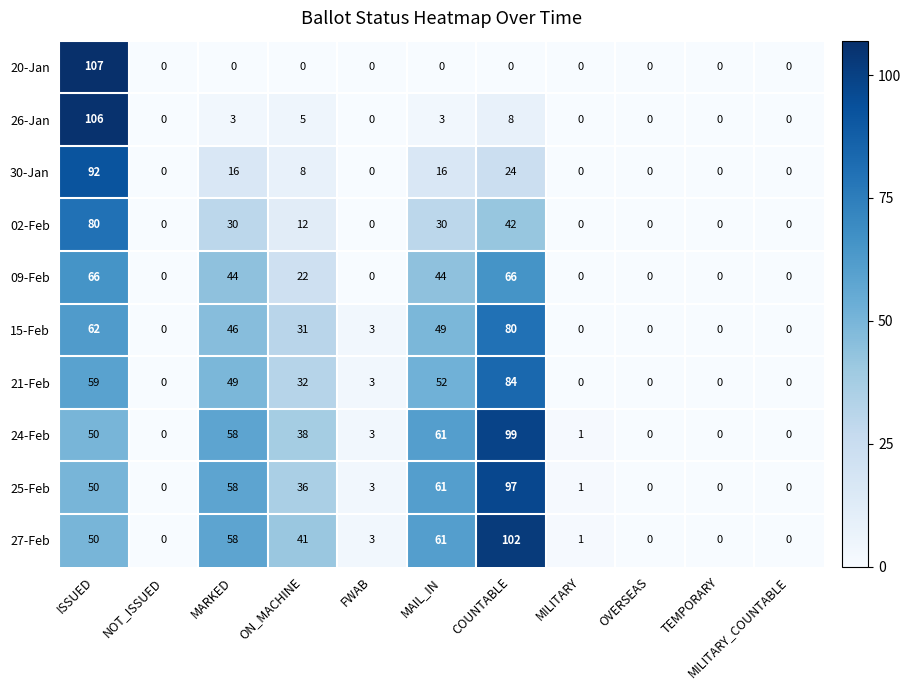

At which category does the chart reach its peak across all series?

ISSUED